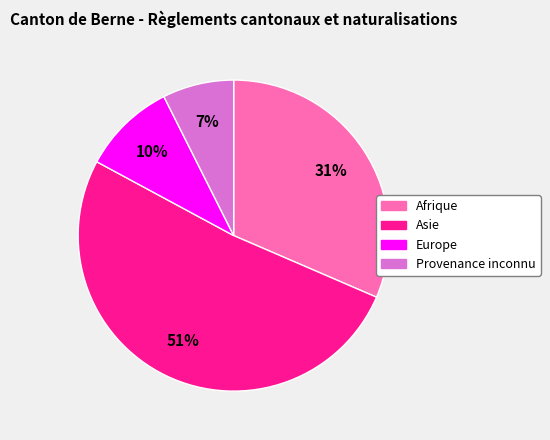

The Asie slice represents 51% of the pie. True or false?

True